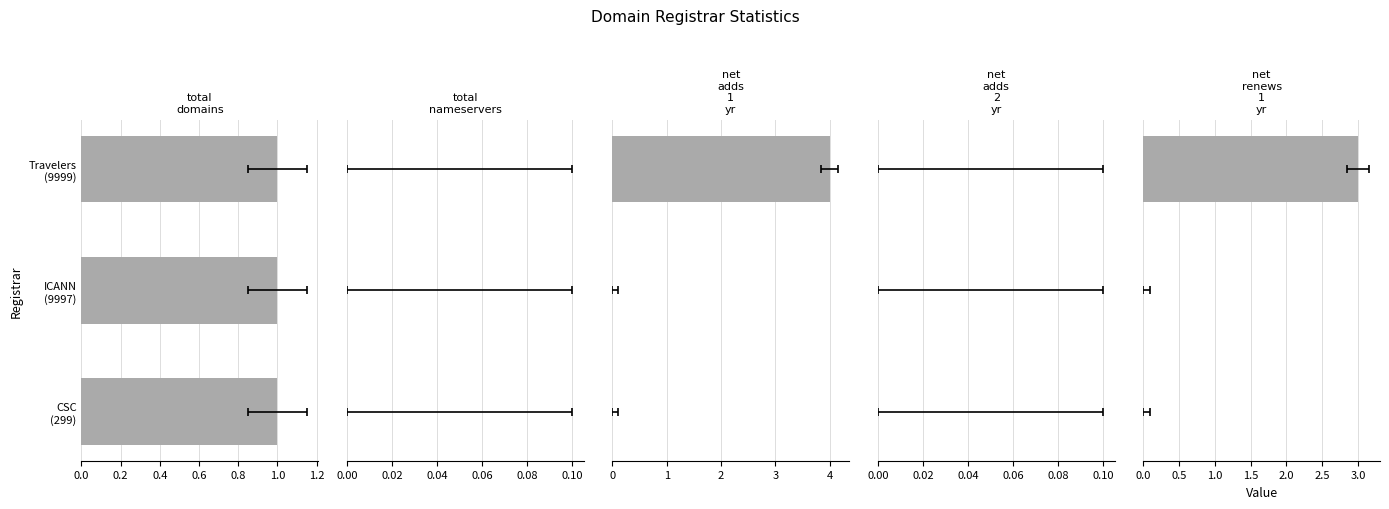

At which label is net-adds-2-yr closest to 0?

CSC Corporate Domains, Inc.